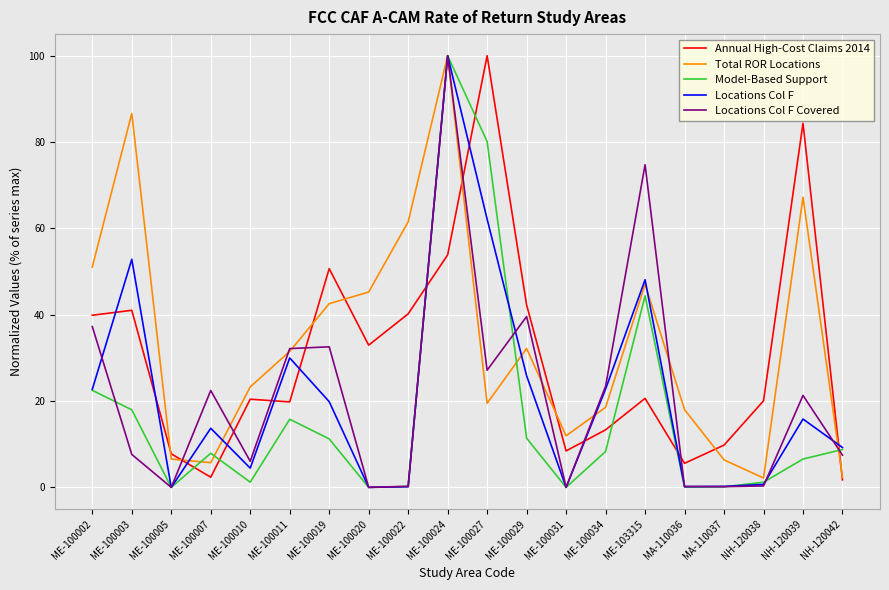

At which category is the sum across all series the highest?

ME-100024